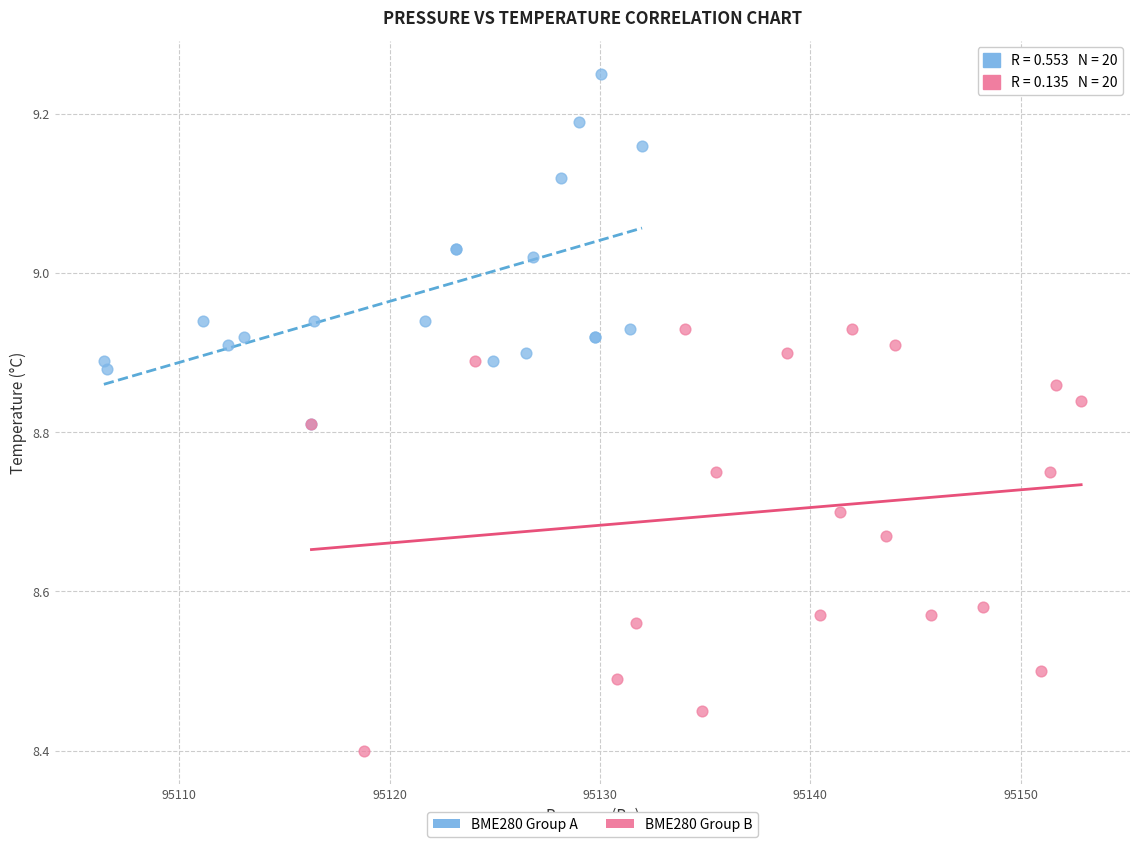

Which series has the widest spread of Y values?

BME280 Group B